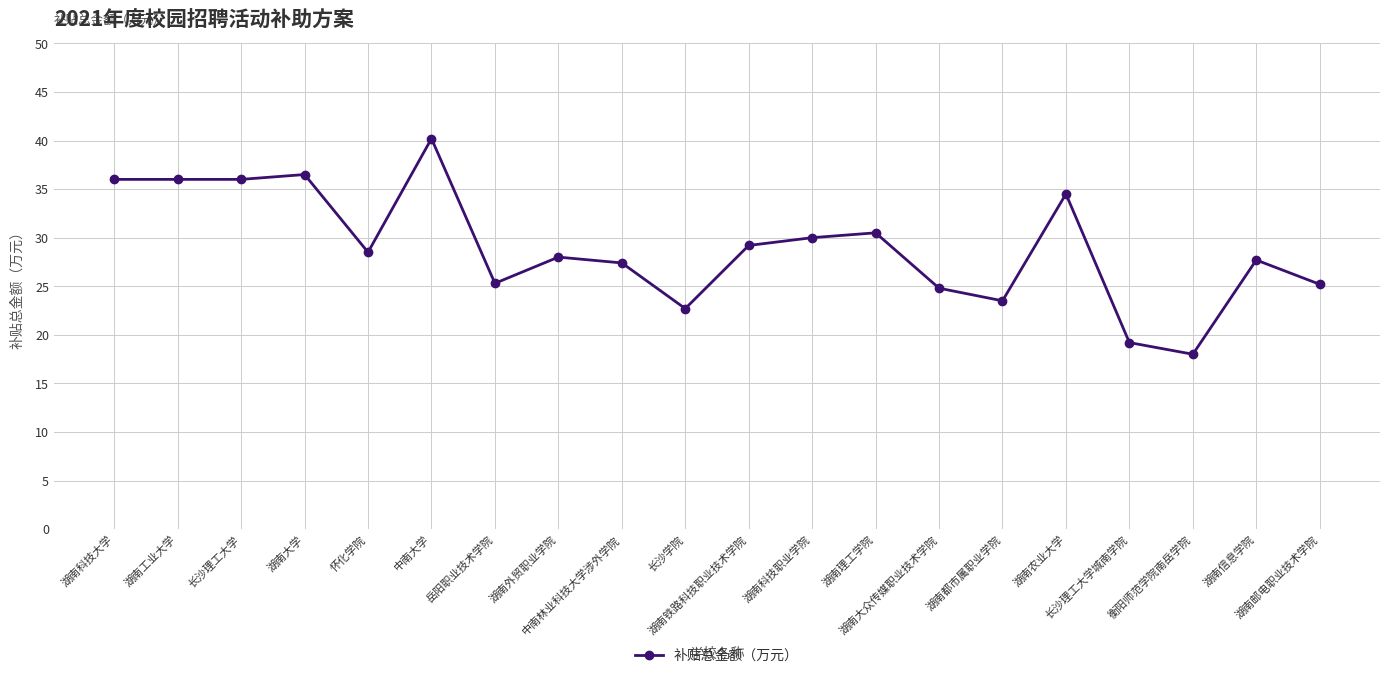

True or false: the data shows 24.8 at 湖南大众传媒职业技术学院.

True